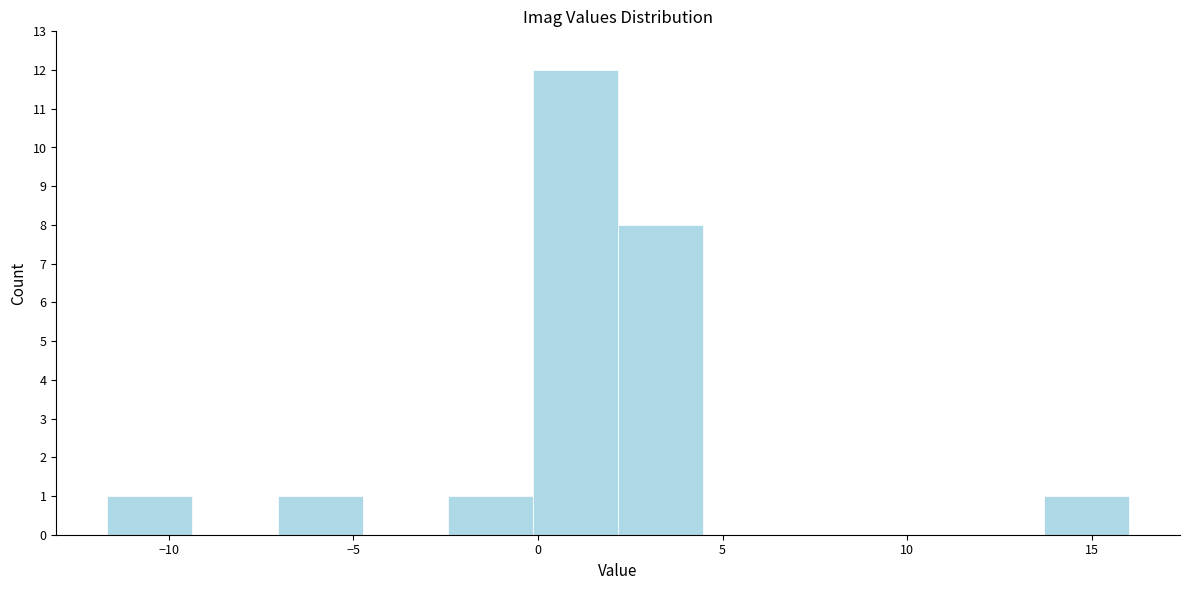

Over which range of the x-axis is the bar tallest?

0.0 to 2.0